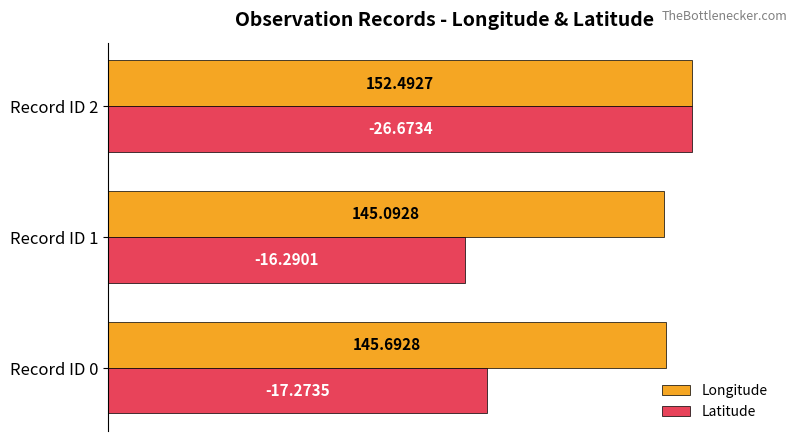

List the series in order of their overall mean, lowest first.

Latitude, Longitude